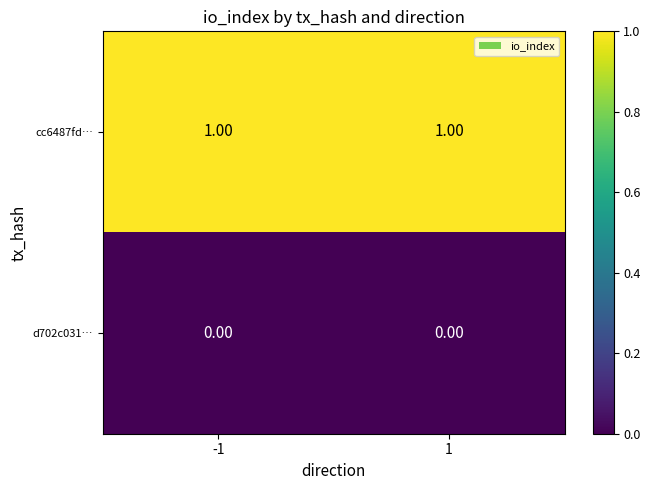

List the series in order of their peak value, highest first.

cc6487fd…, d702c031…